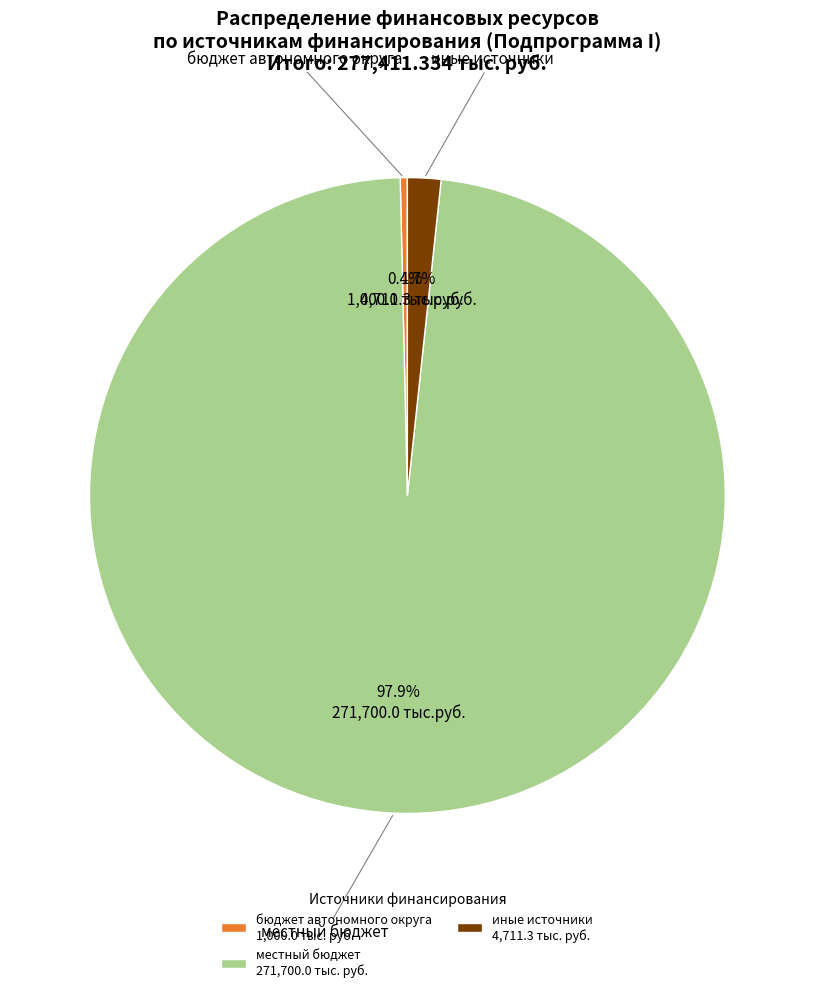

Rank the categories by value from highest to lowest.

местный бюджет 271,700.0 тыс. руб., иные источники 4,711.3 тыс. руб., бюджет автономного округа 1,000.0 тыс. руб.